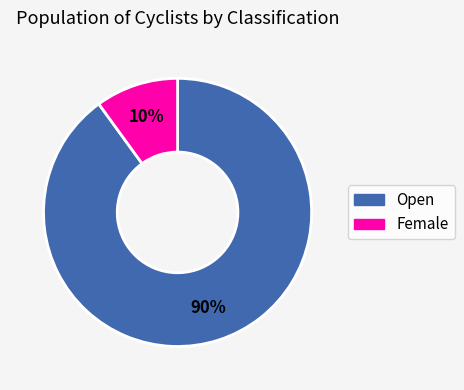

How many slices are in this pie chart?

2